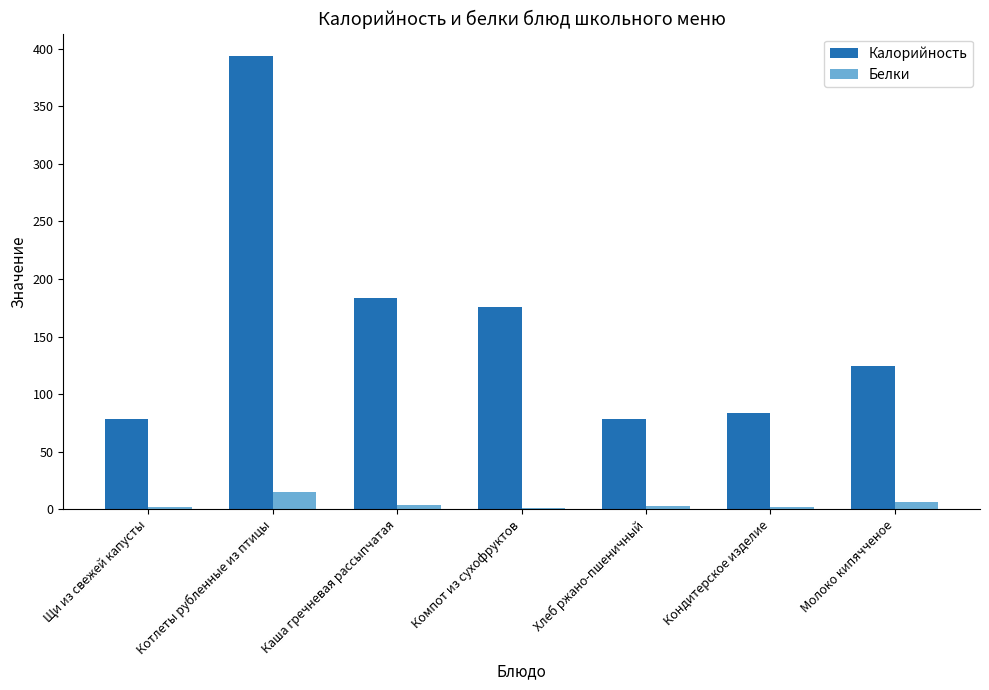

Are the bars grouped side by side (vs. stacked)?

Yes